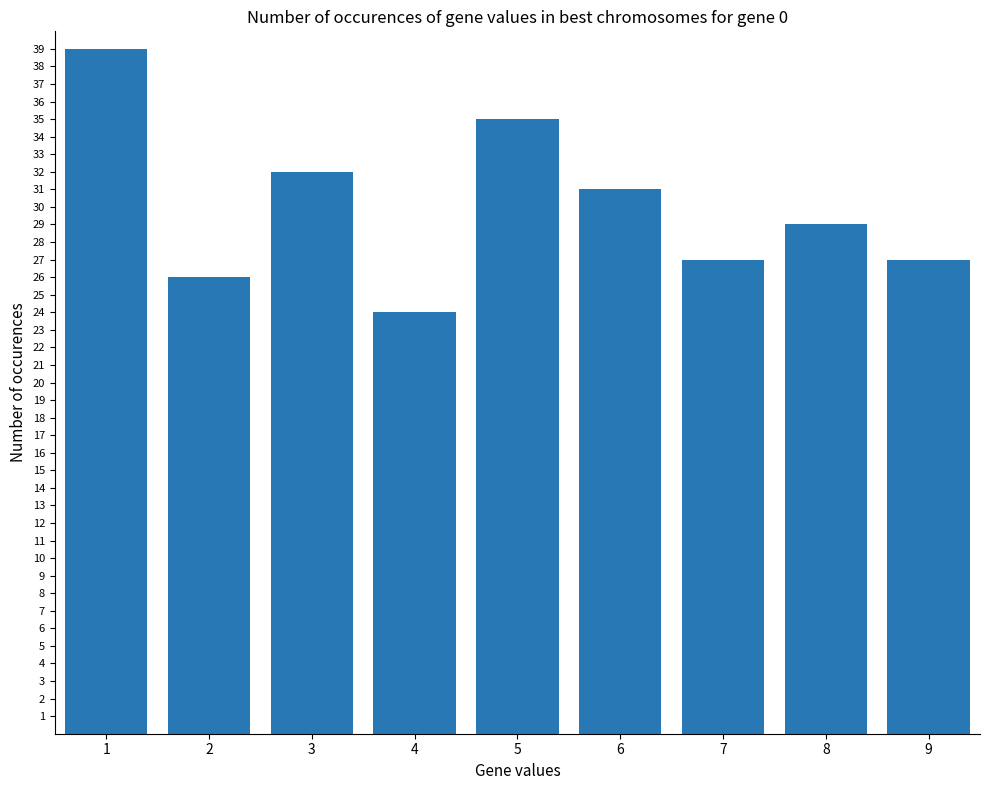

Where is the data nearest to the value 31?

6